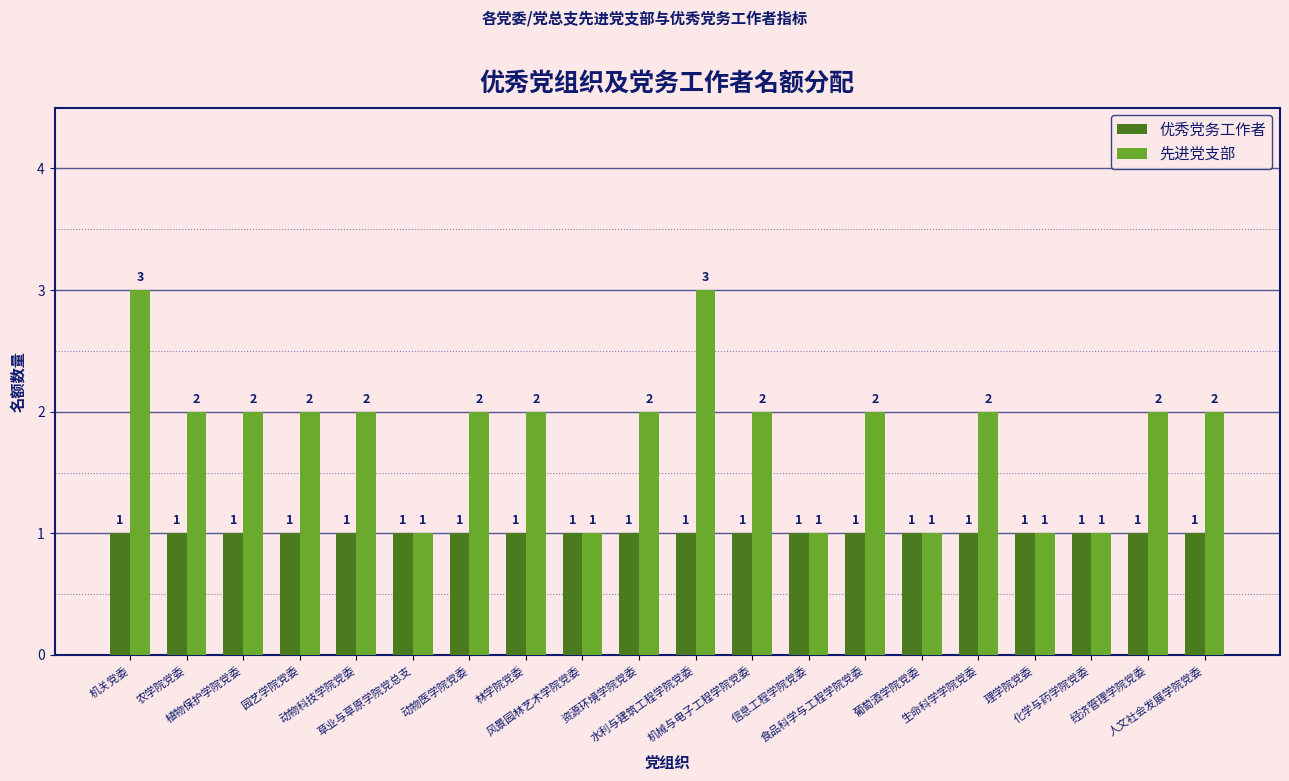

What is the label of the 14th bar from the left?

食品科学与工程学院党委